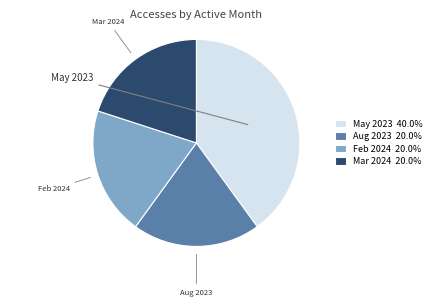

To the nearest percent, what is the average slice percentage?

25%